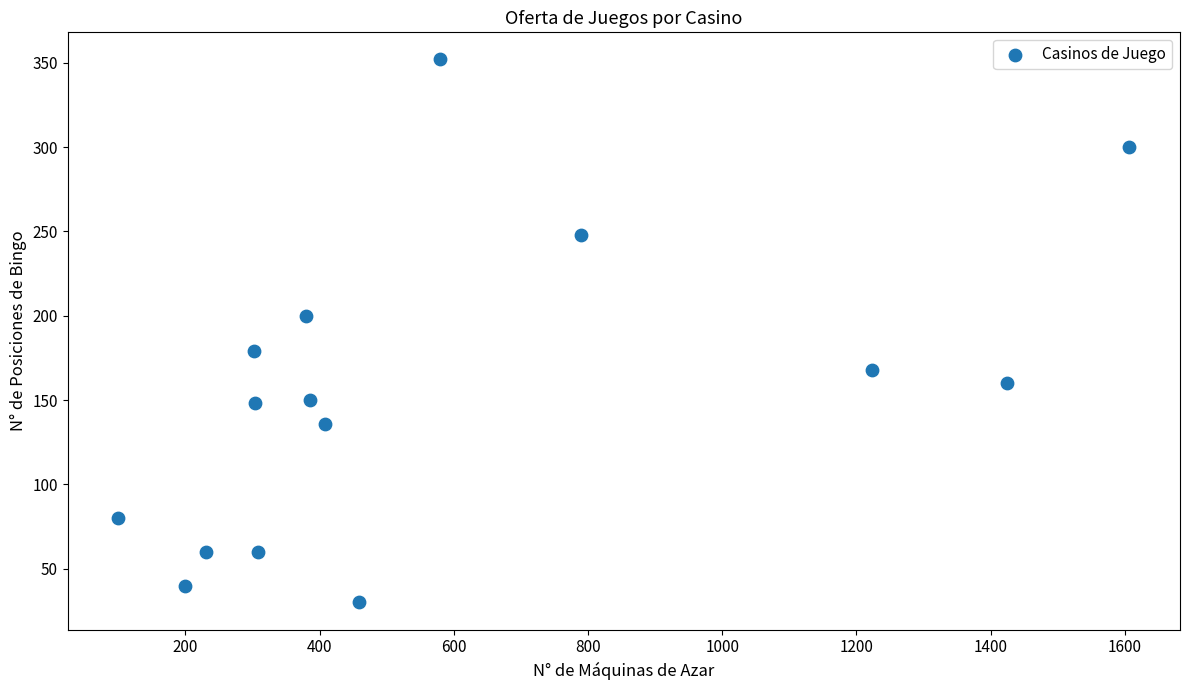

What is the range of X values (max minus min)?

1507